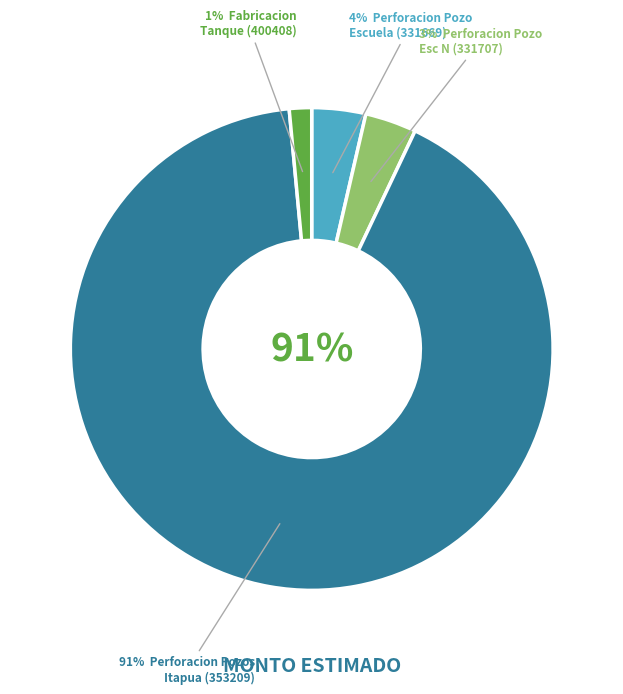

What is the total percentage of Fabricacion
Tanque (400408) and Perforacion Pozos
Itapua (353209)?

93.0%